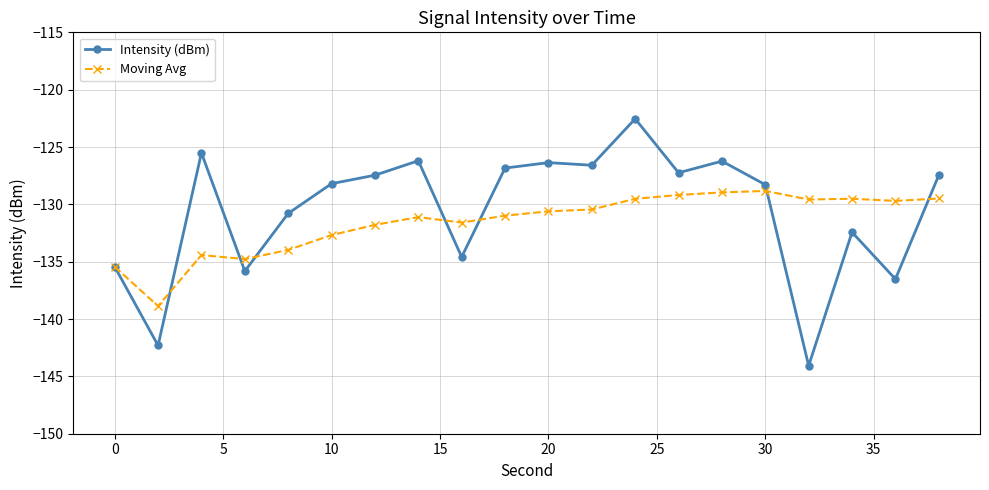

What is the difference between the maximum and minimum values in the Intensity (dBm) series?

21.5